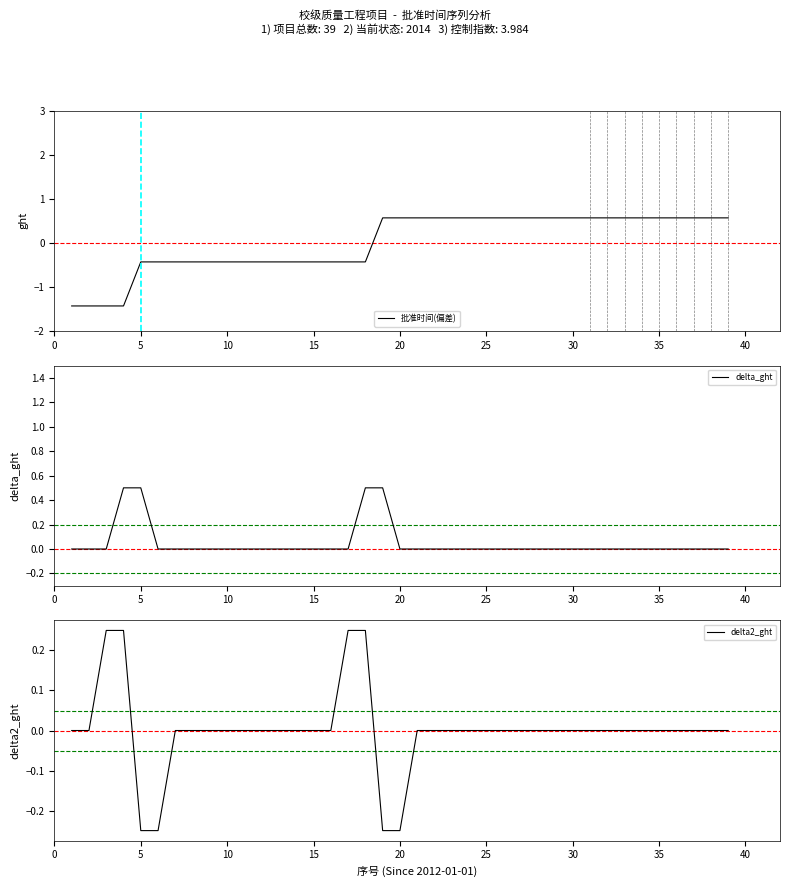

Is it true that 批准时间(偏差) equals 0.9 at 30?

False